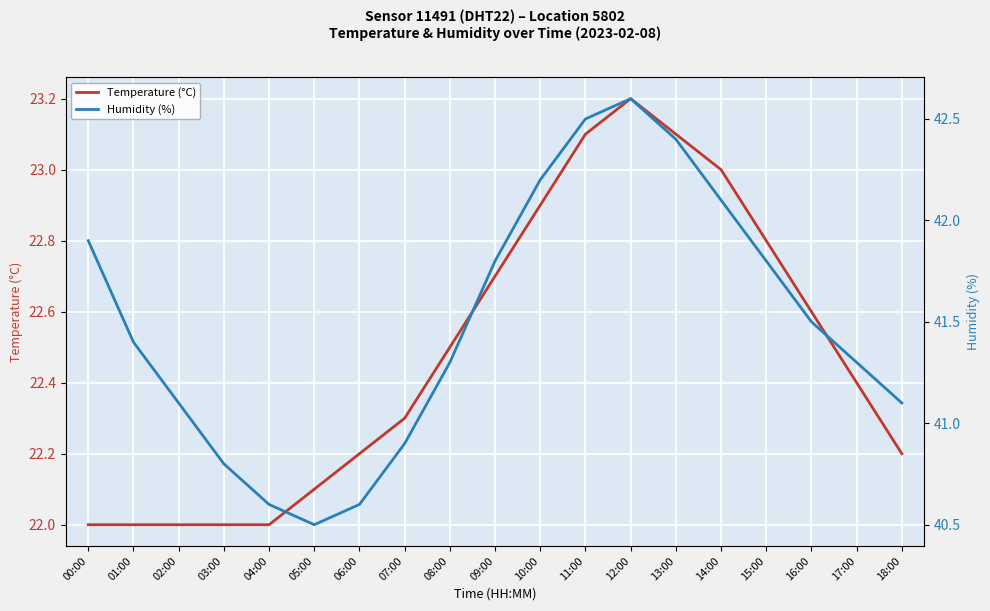

Is this an area chart (filled region under the line)?

No